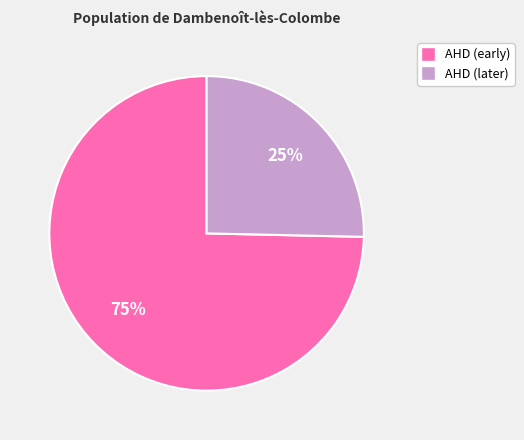

Does any single category account for the majority?

Yes